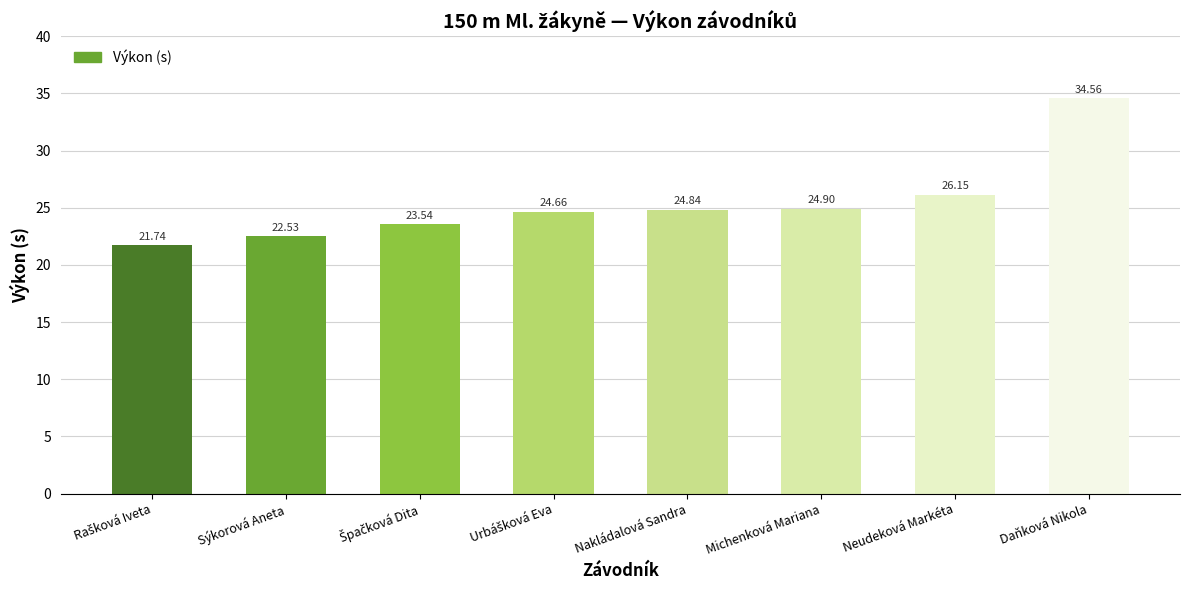

What is the label of the 7th bar from the right?

Sýkorová Aneta